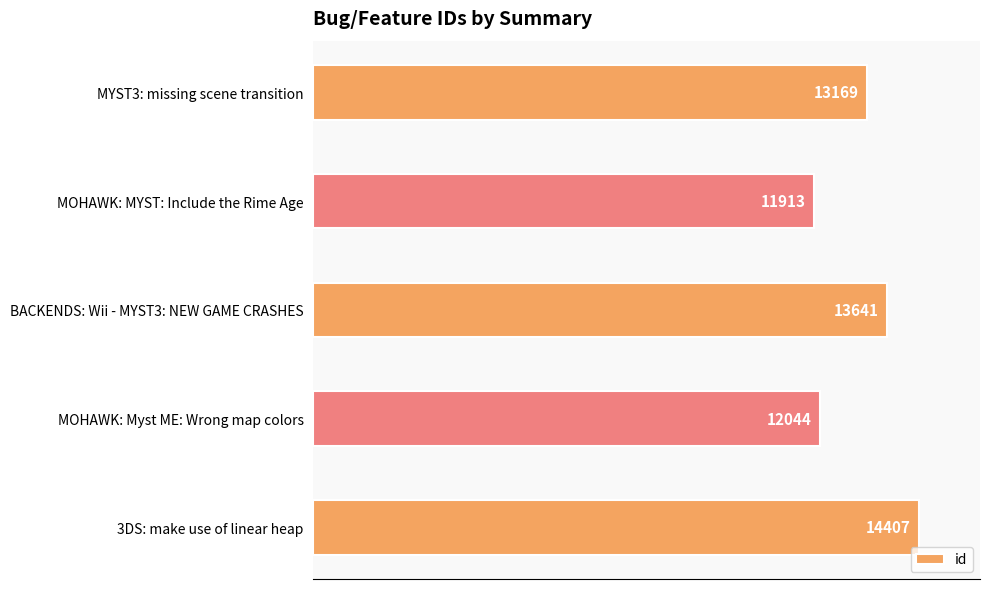

What is the difference between the values at BACKENDS: Wii - MYST3: NEW GAME CRASHES and MYST3: missing scene transition?

472